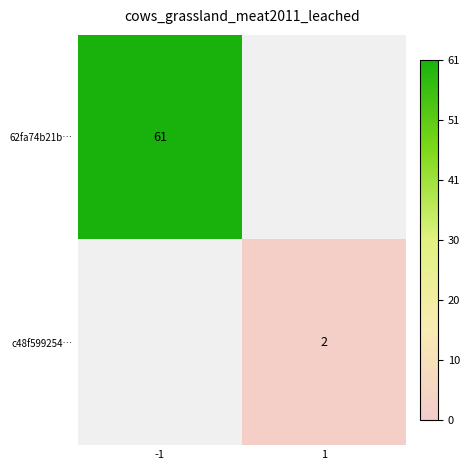

The value of 62fa74b21b… at -1 is 61. True or false?

True